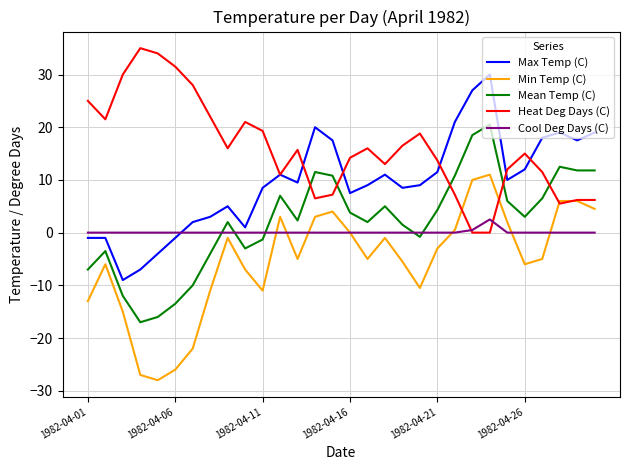

Rank the series by their maximum value, from lowest to highest.

Cool Deg Days (C), Min Temp (C), Mean Temp (C), Max Temp (C), Heat Deg Days (C)